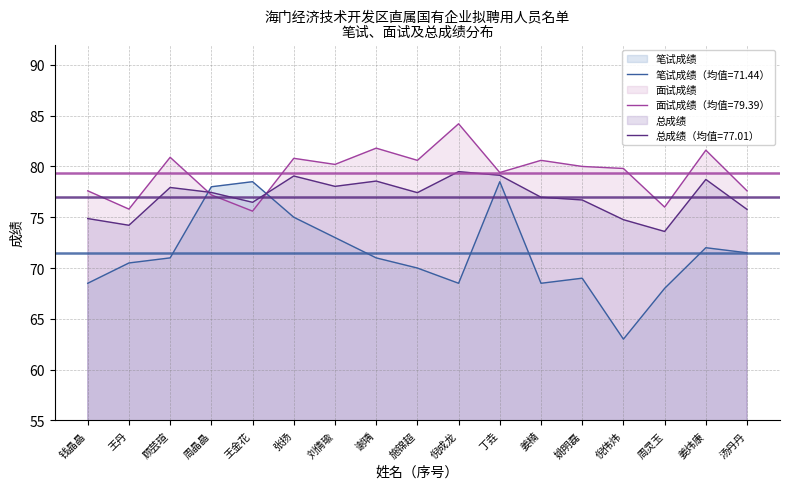

The 面试成绩 series shows 77.6 at 汤丹丹. True or false?

True